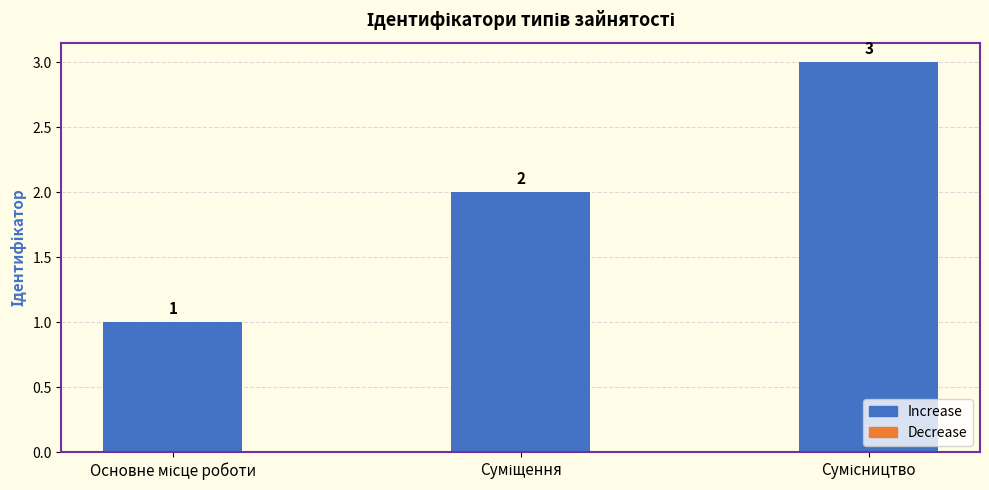

Reading left to right, what are all the values shown in this chart?

1	2	3